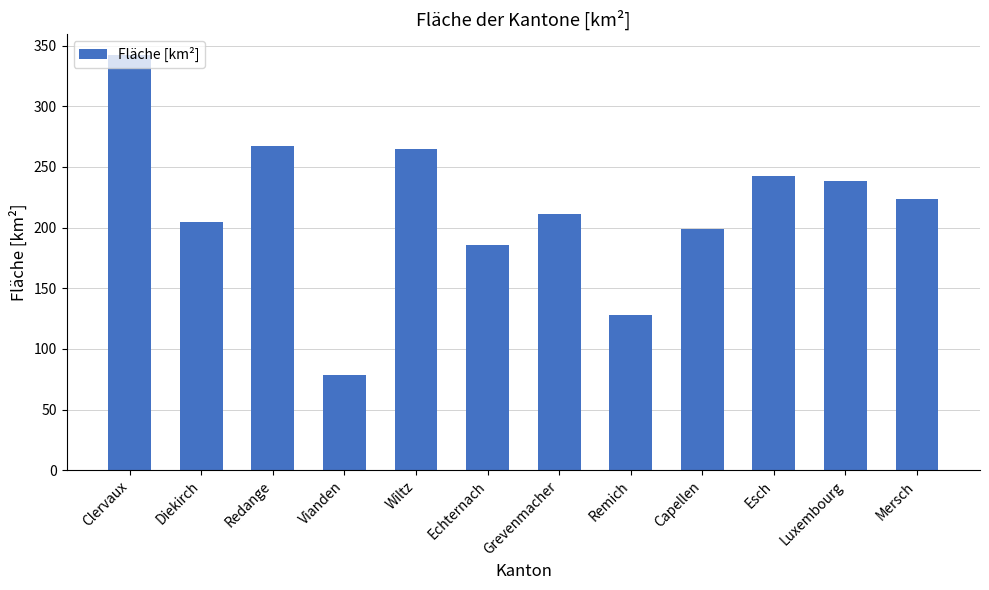

What is the value of the 11th bar from the left?

238.5